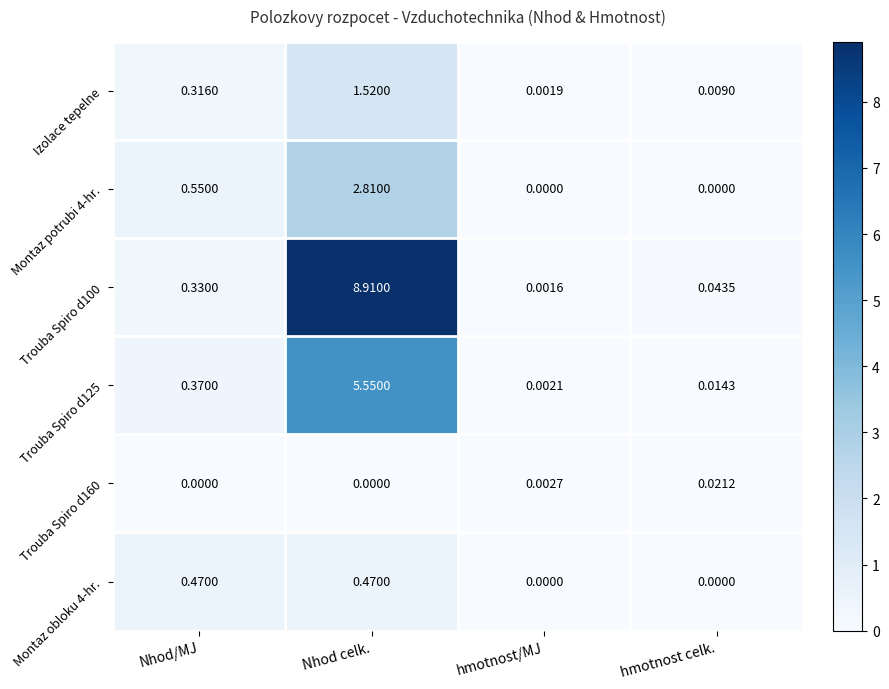

Which category has the highest value in the Trouba Spiro d100 series?

Nhod celk.